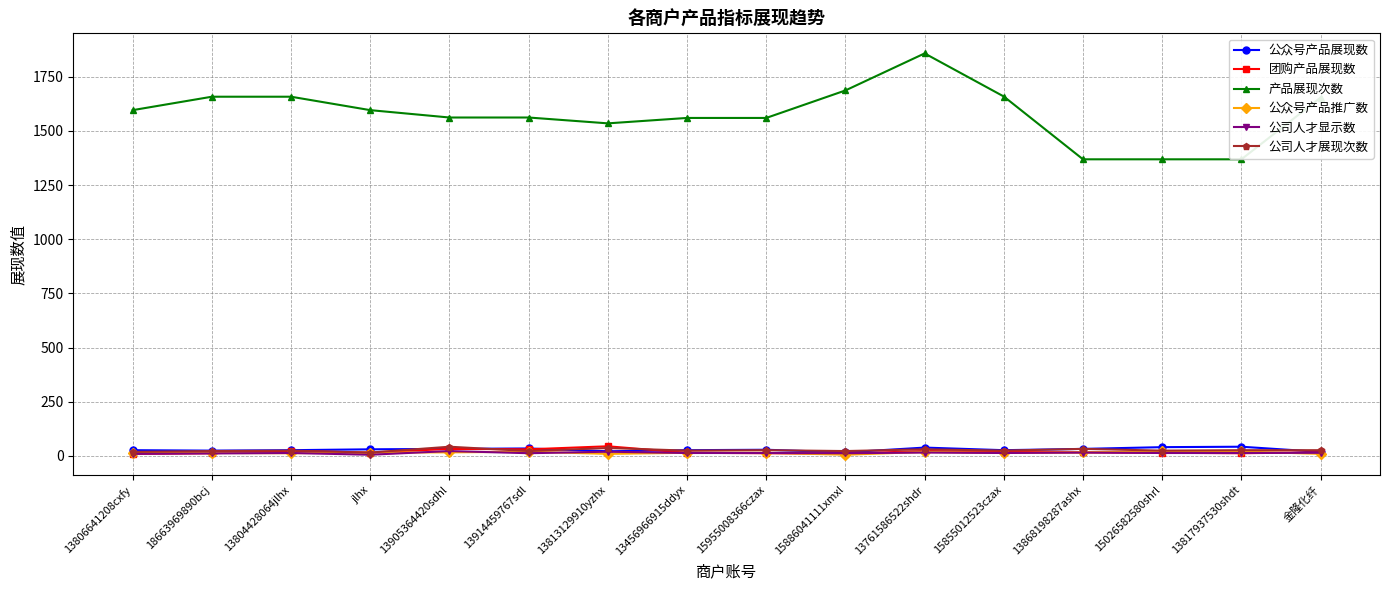

True or false: 产品展现次数 has more than 0 points higher than both neighbors.

True